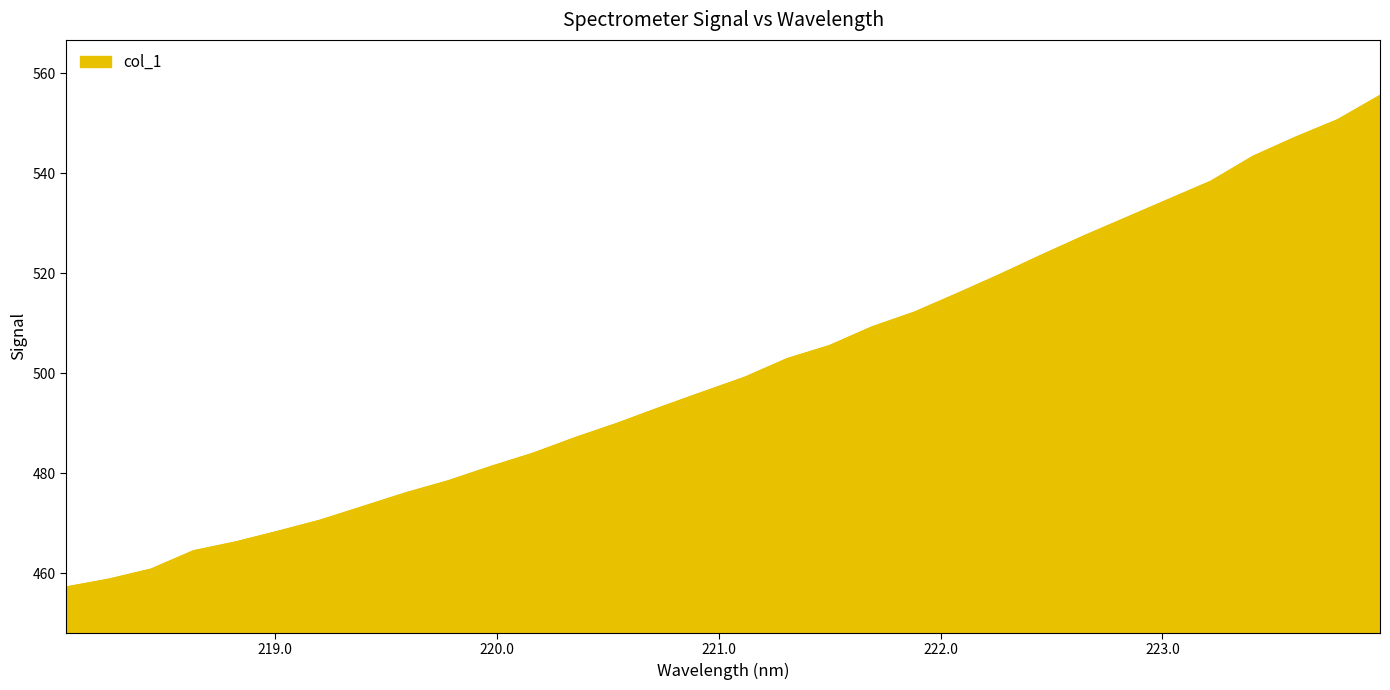

What is the minimum value shown in the chart?

457.3